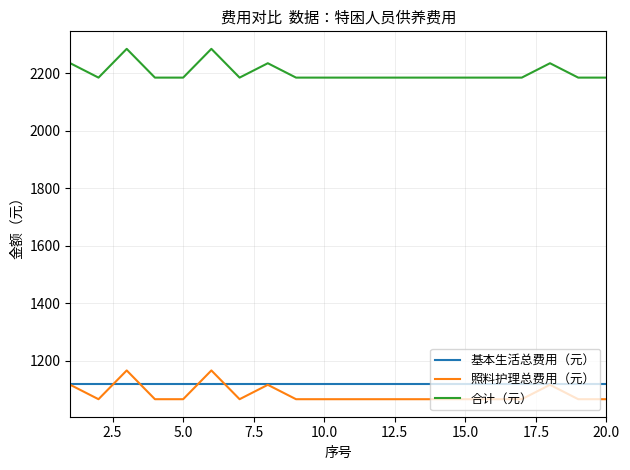

Does the chart have visible grid lines?

Yes